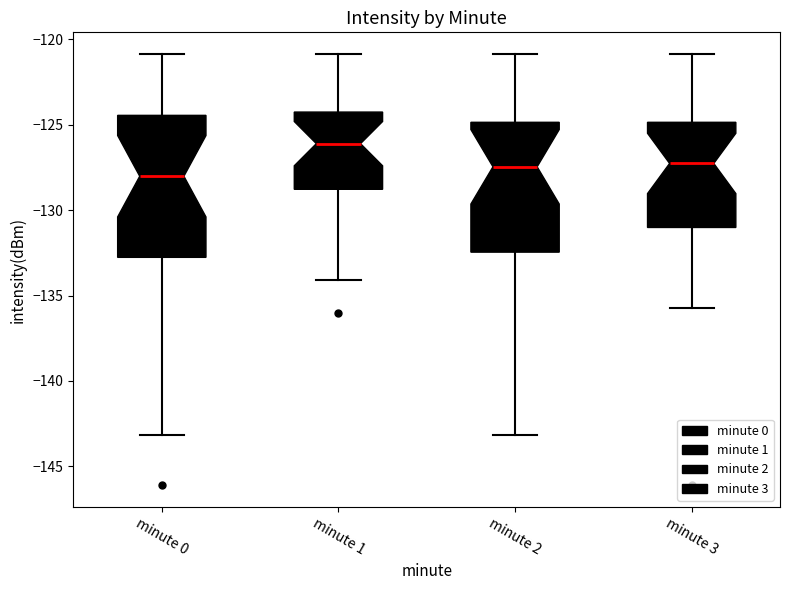

Reading left to right, transcribe this box plot: for each box, give where its median line is, the range the box spans, and where its two whiskers end, as read against the y-axis. The values are not printed on the chart, so give them approximately, as read against the axis.

minute 0: median -128.0, box -133.0 to -124.5, whiskers -143.0 to -121.0
minute 1: median -126.0, box -129.0 to -124.5, whiskers -134.0 to -121.0
minute 2: median -127.5, box -132.5 to -125.0, whiskers -143.0 to -121.0
minute 3: median -127.5, box -131.0 to -125.0, whiskers -135.5 to -121.0